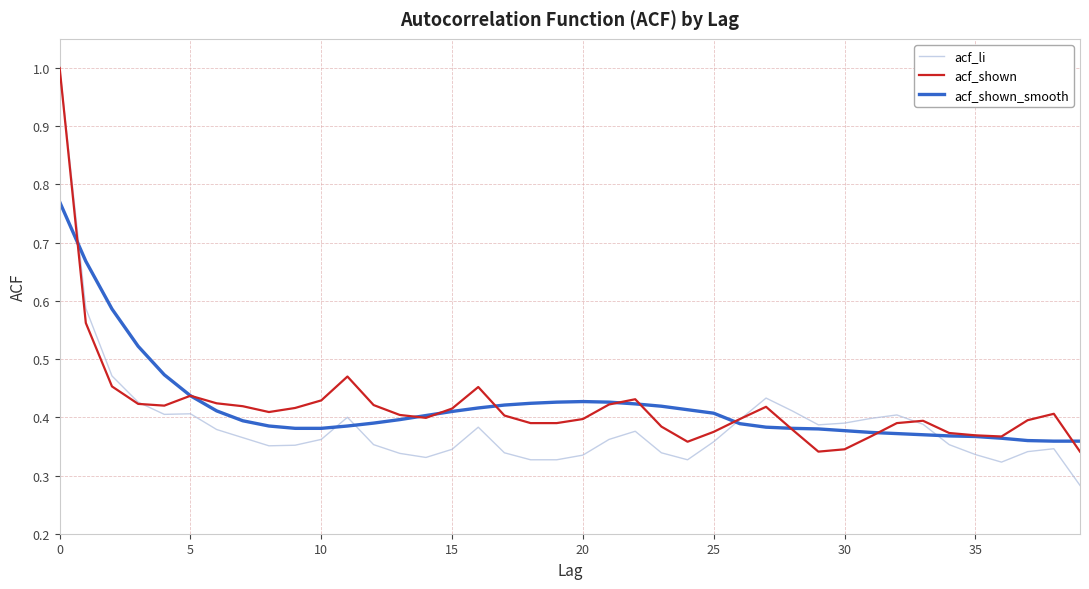

What is the highest value of the acf_shown series?

1.0